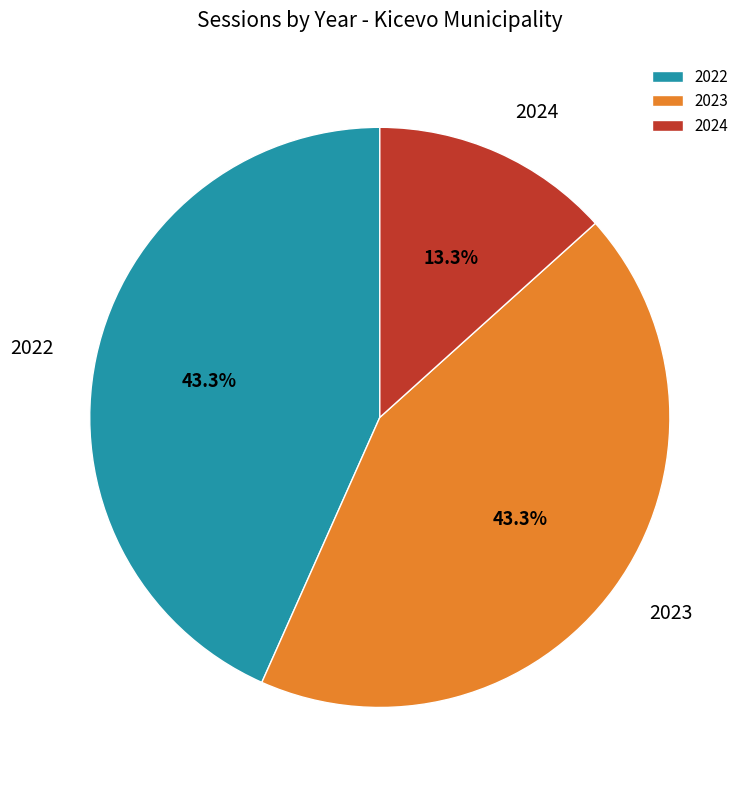

How many slices are in this pie chart?

3